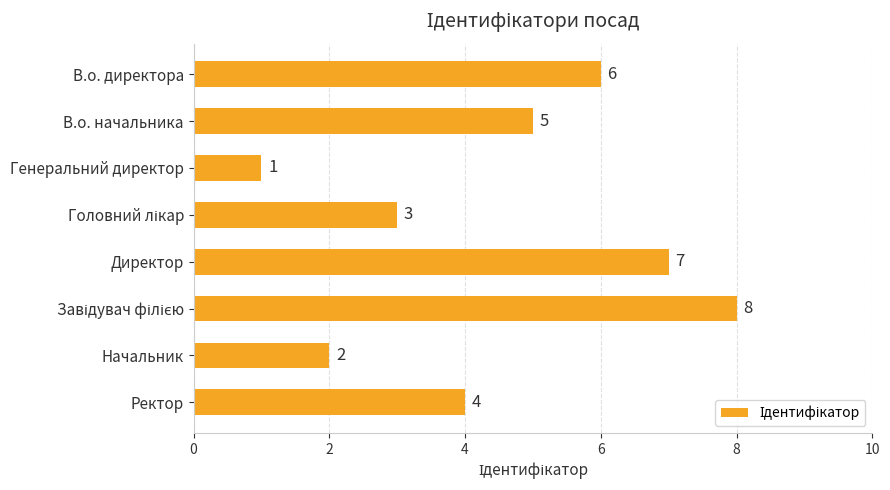

What is the difference between the maximum and second lowest values?

6